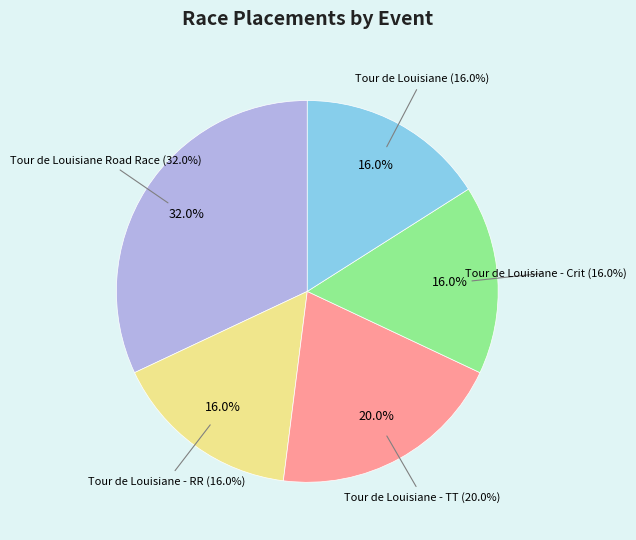

To the nearest percent, what percentage of the pie is Tour de Louisiane - Crit?

16%